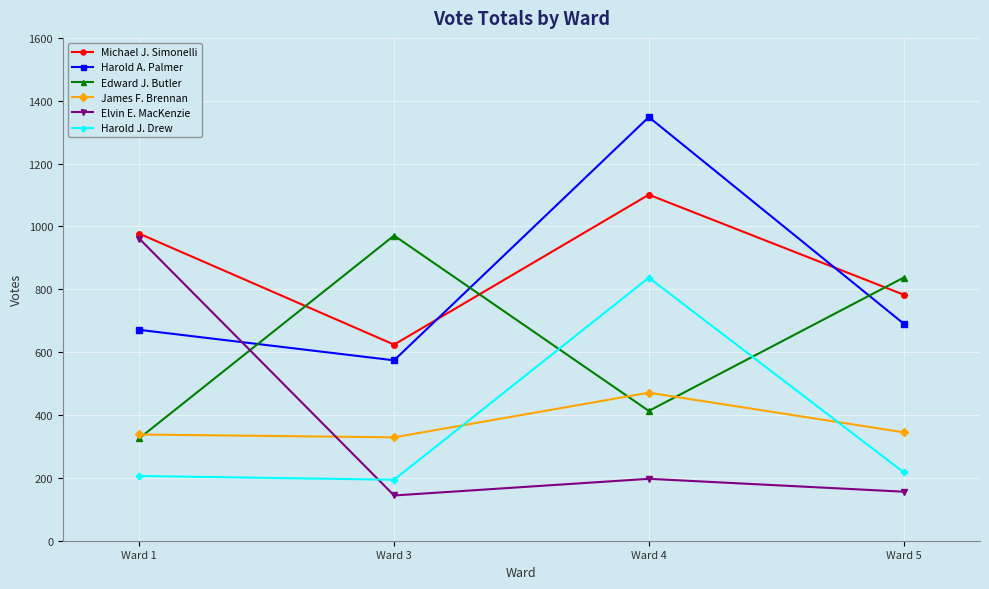

Reading left to right, extract all data points from this chart.

Michael J. Simonelli: Ward 1=977	Ward 3=624	Ward 4=1101	Ward 5=783
Harold A. Palmer: Ward 1=671	Ward 3=574	Ward 4=1348	Ward 5=691
Edward J. Butler: Ward 1=326	Ward 3=971	Ward 4=413	Ward 5=837
James F. Brennan: Ward 1=338	Ward 3=329	Ward 4=471	Ward 5=345
Elvin E. MacKenzie: Ward 1=961	Ward 3=144	Ward 4=197	Ward 5=156
Harold J. Drew: Ward 1=206	Ward 3=194	Ward 4=837	Ward 5=218